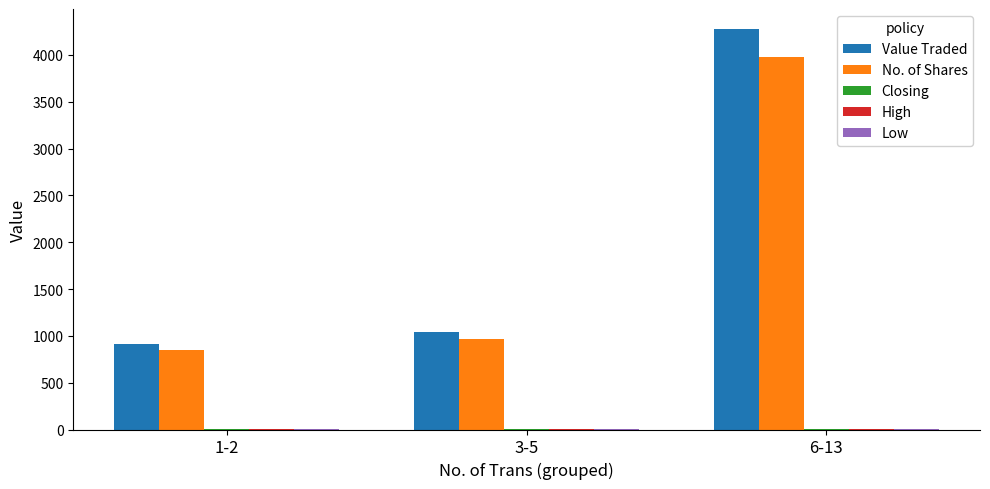

The value of Value Traded at 1-2 is 916.4. True or false?

True